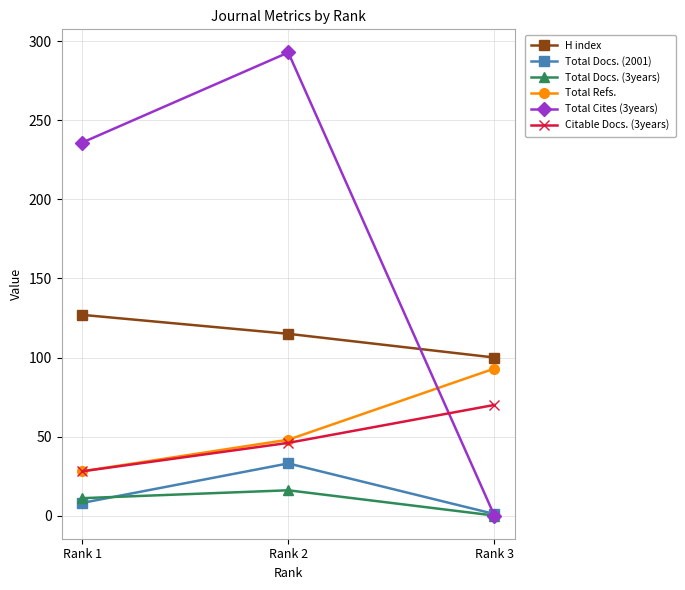

Which series has the largest range (max minus min)?

Total Cites (3years)